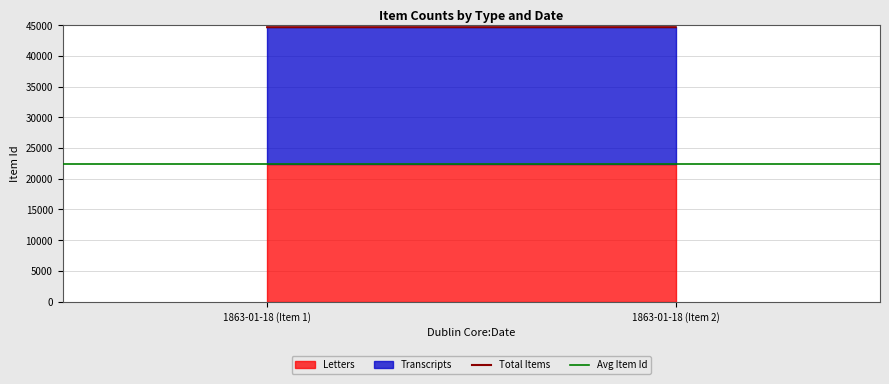

What is the value of the Avg Item Id point at the 1st from the left?

22342